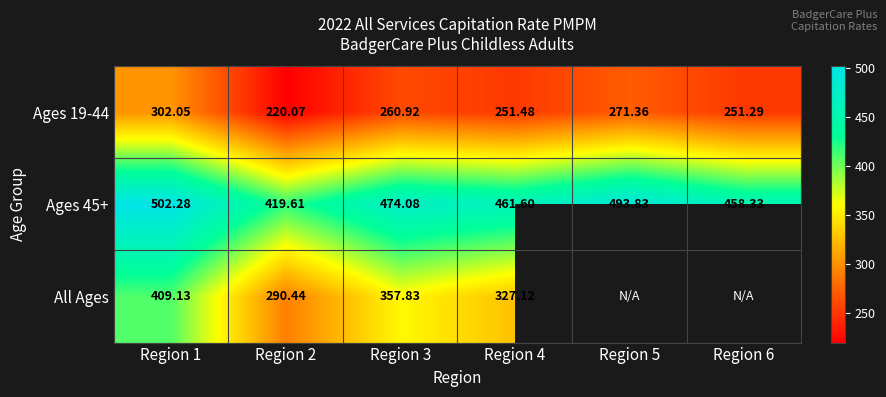

Which has a higher value, Region 5 or Region 2?

Region 5